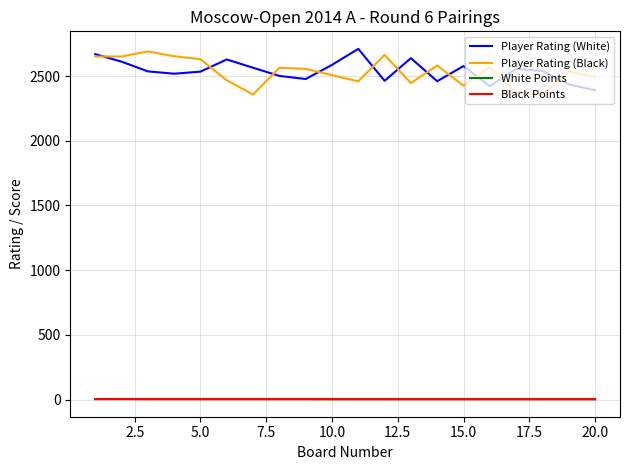

True or false: Player Rating (Black) and White Points cross at least once.

False